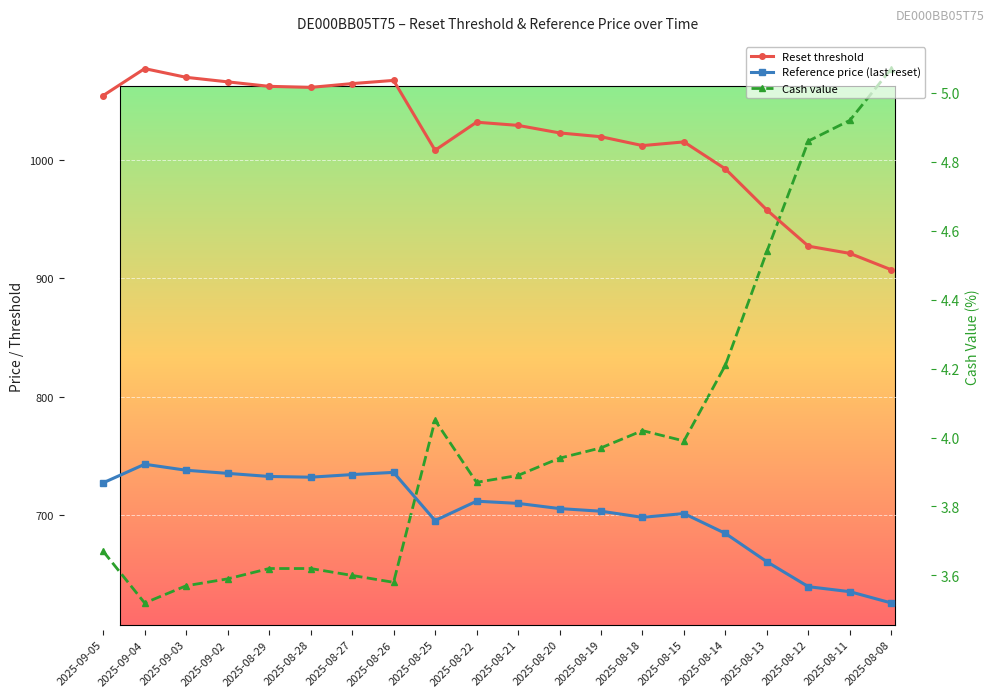

Which series has the largest total across all categories?

Reset threshold